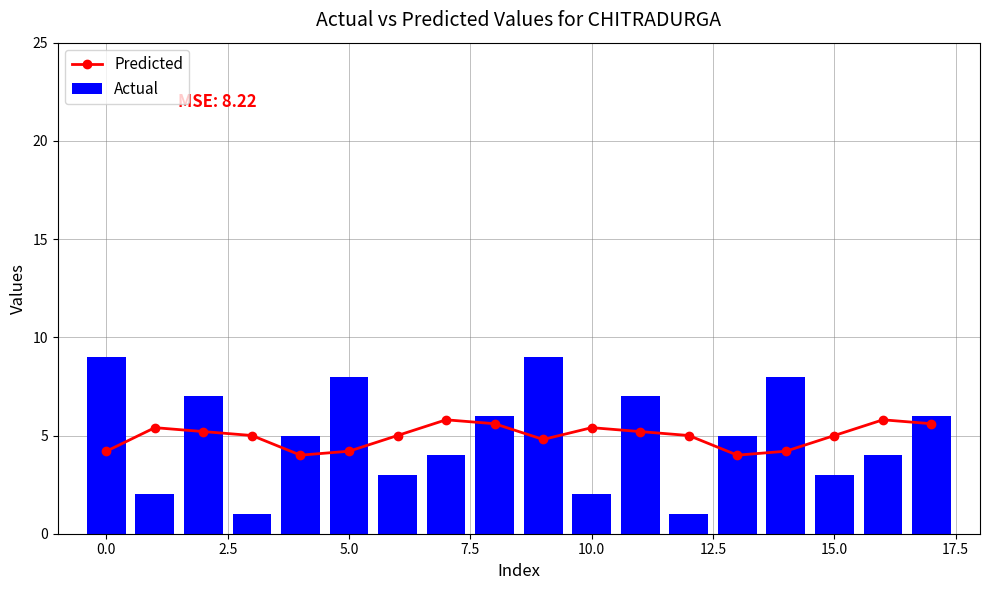

What is the highest value of the Actual series?

9